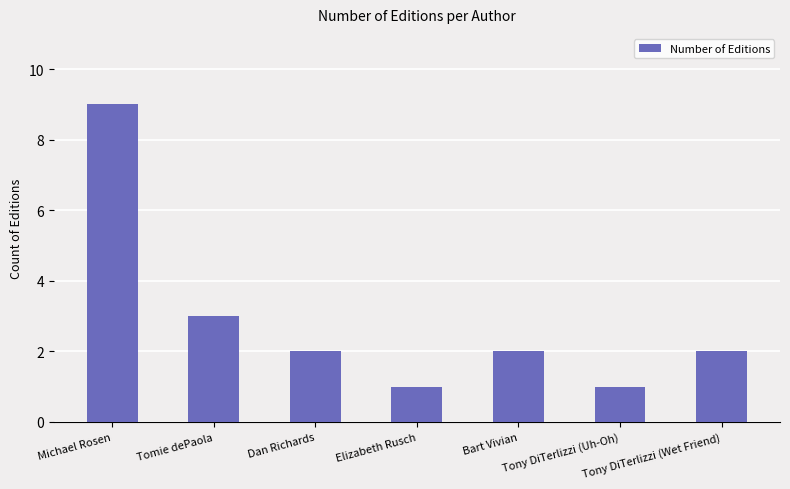

What is the change in value from Tomie dePaola to Tony DiTerlizzi (Wet Friend)?

-1